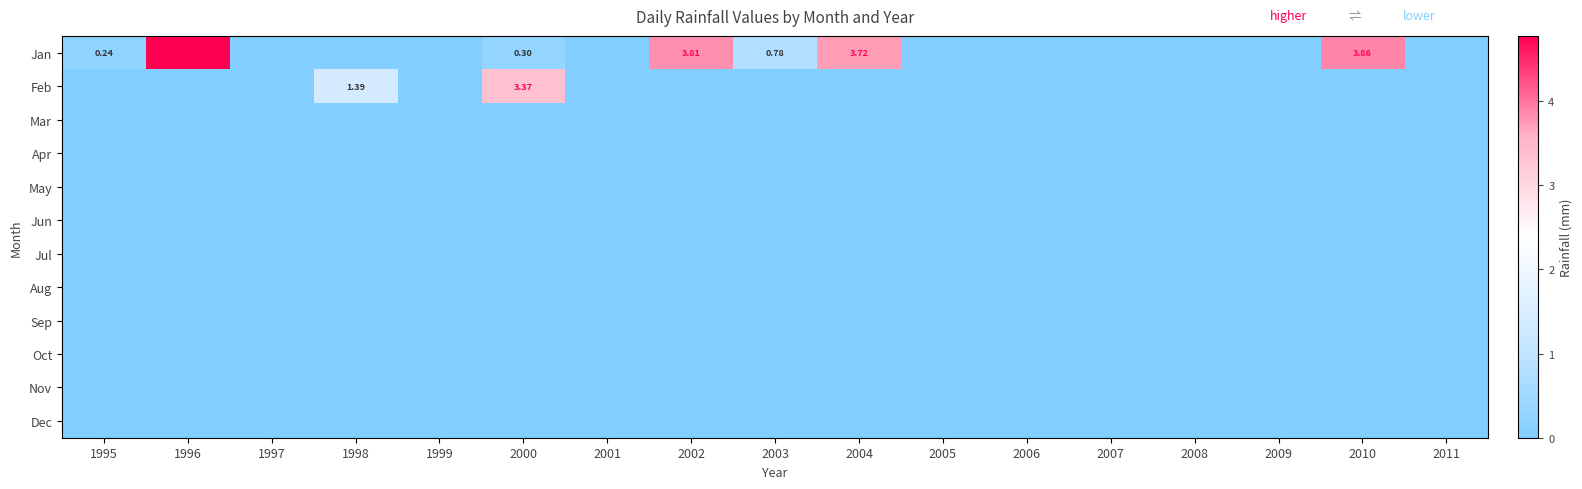

At which category does the chart reach its minimum across all series?

1997